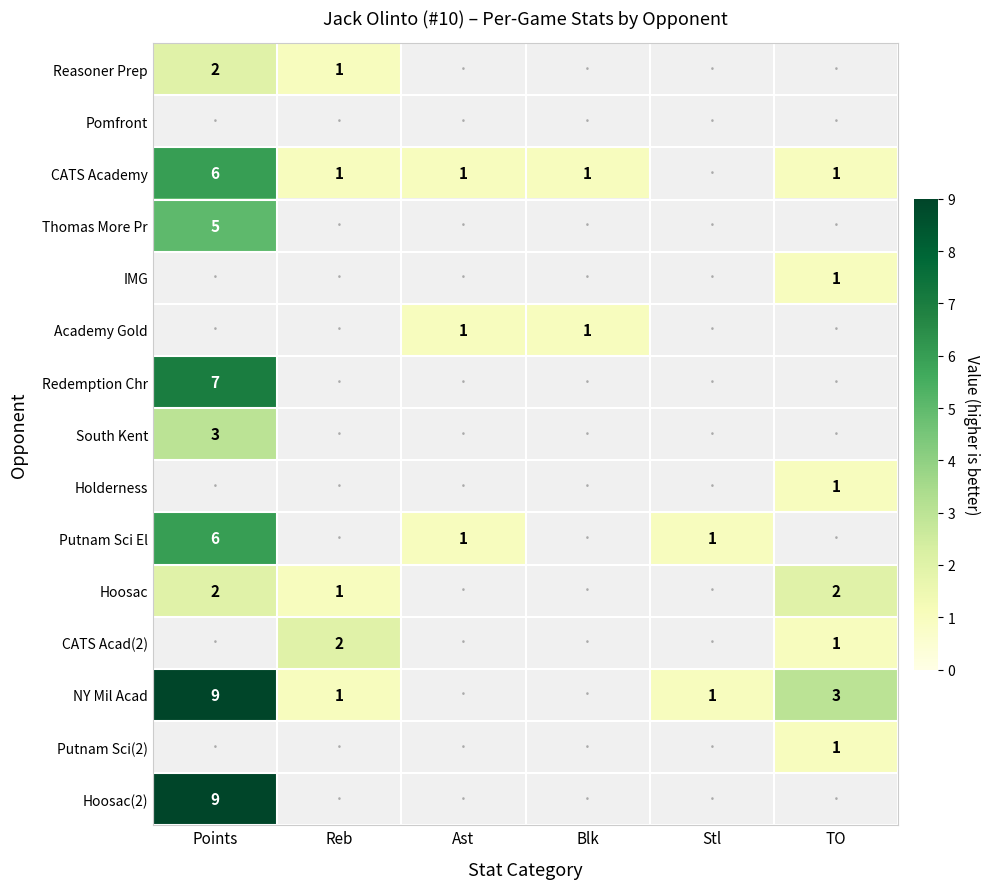

True or false: NY Mil Acad has a value of 3 at TO.

True